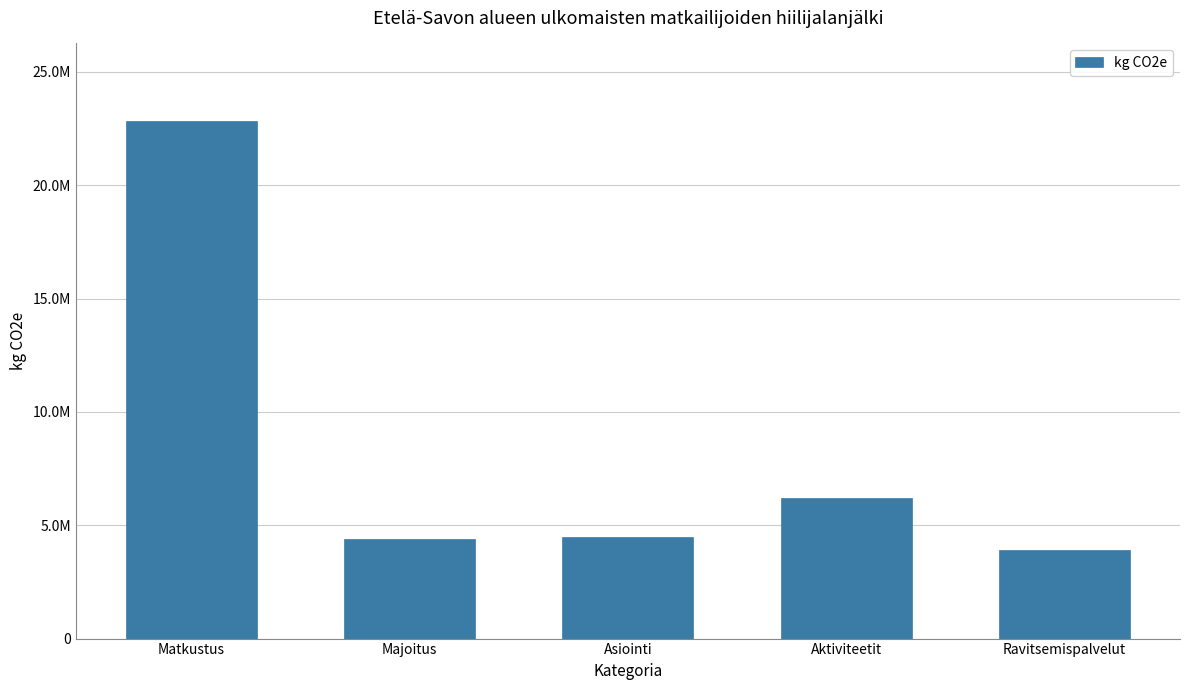

What is the label of the 3rd bar from the left?

Asiointi